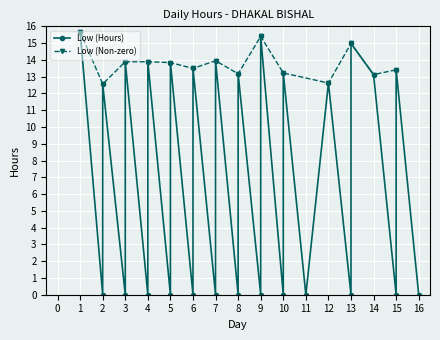

Where is the data nearest to the value 7?

2